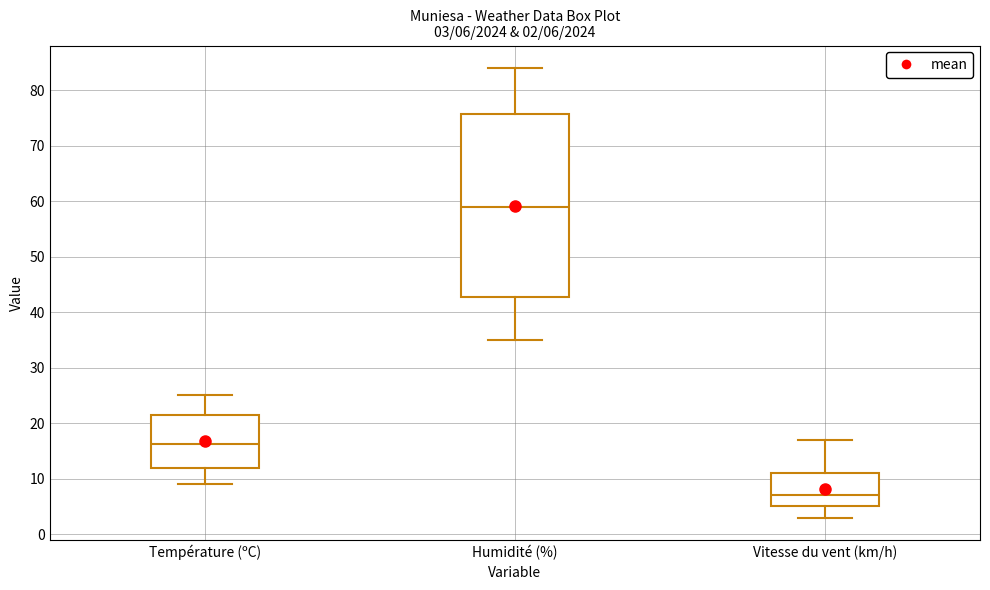

Which box's median line is the lowest?

Vitesse du vent (km/h)